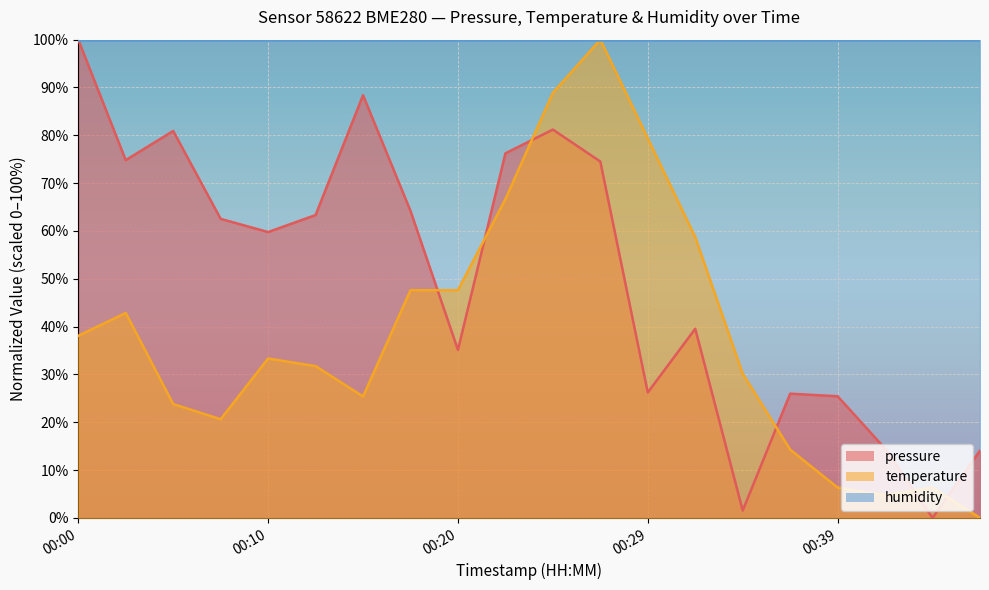

Is the value of pressure at 00:42 greater than the value of temperature at 00:42?

Yes